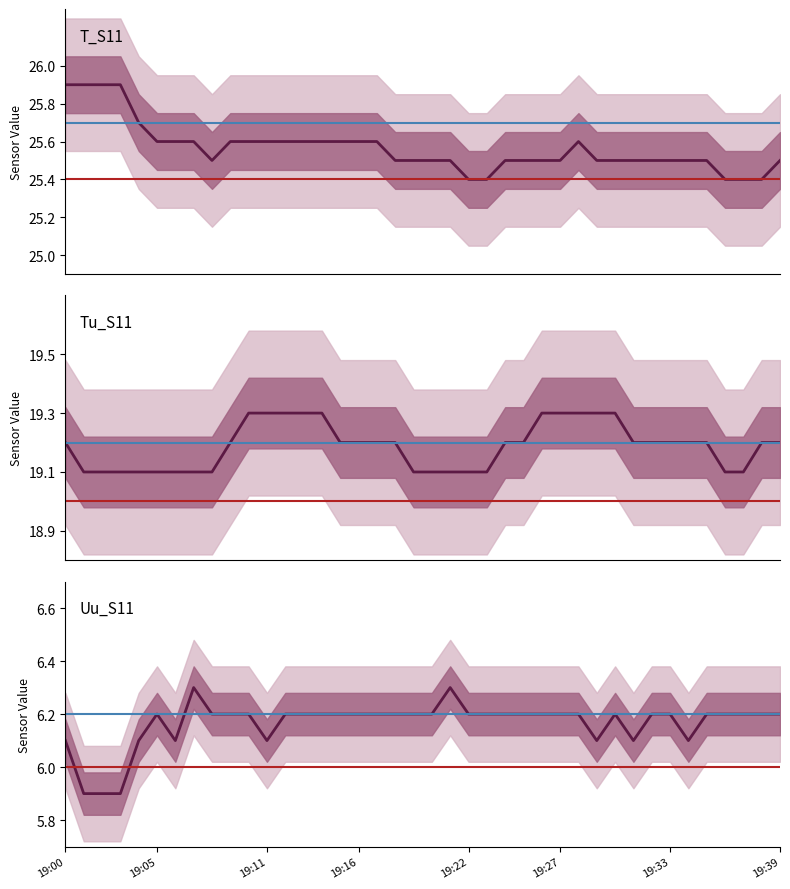

True or false: Uu_S11 and Tu_S11 cross at least once.

False